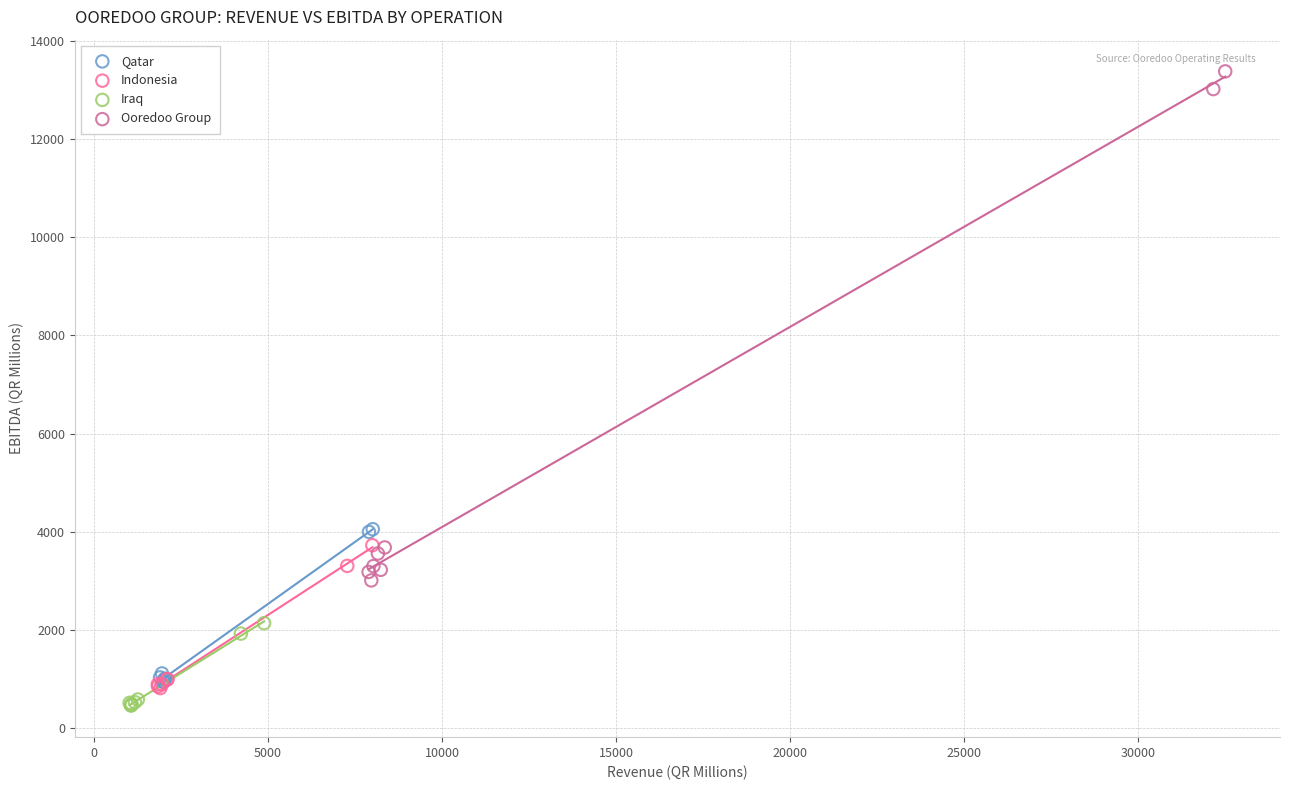

Which series contains the highest Y value?

Ooredoo Group